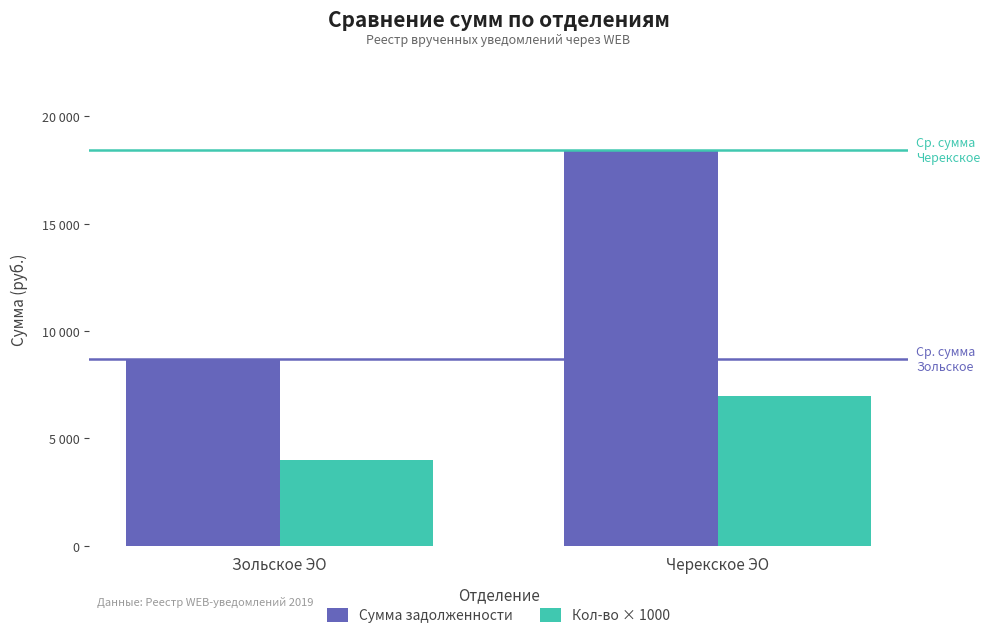

At Черекское ЭО, list the series in order from smallest to largest.

Кол-во × 1000, Сумма задолженности